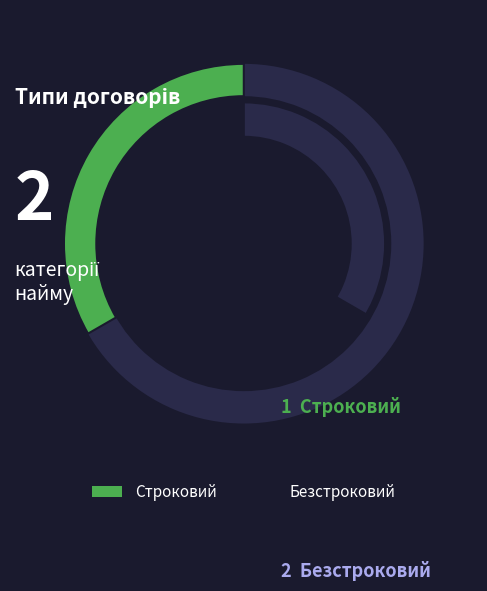

To the nearest percent, what portion does Строковий represent?

33%